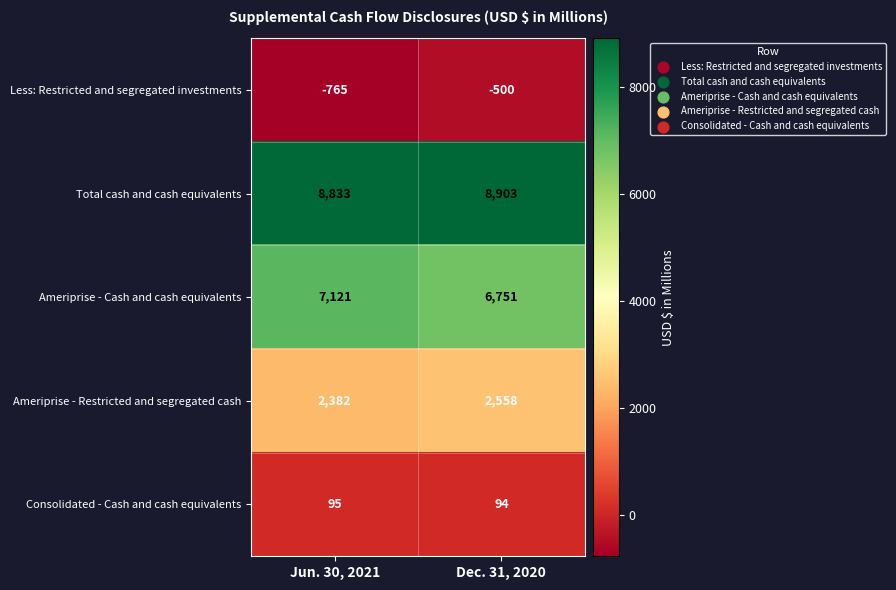

At how many categories does at least one series exceed 8396?

2